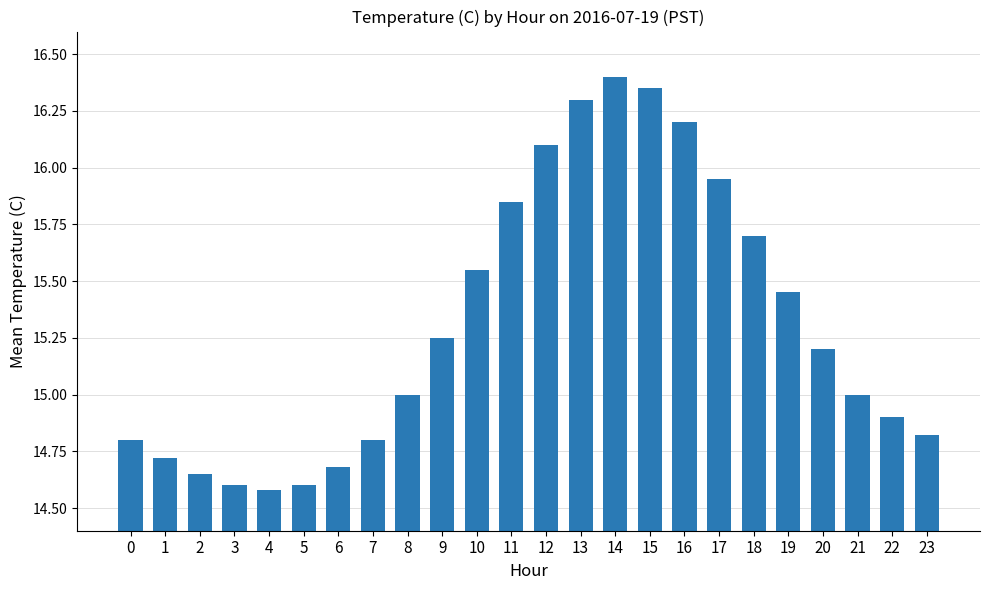

Between 14 and 19, which is larger?

14